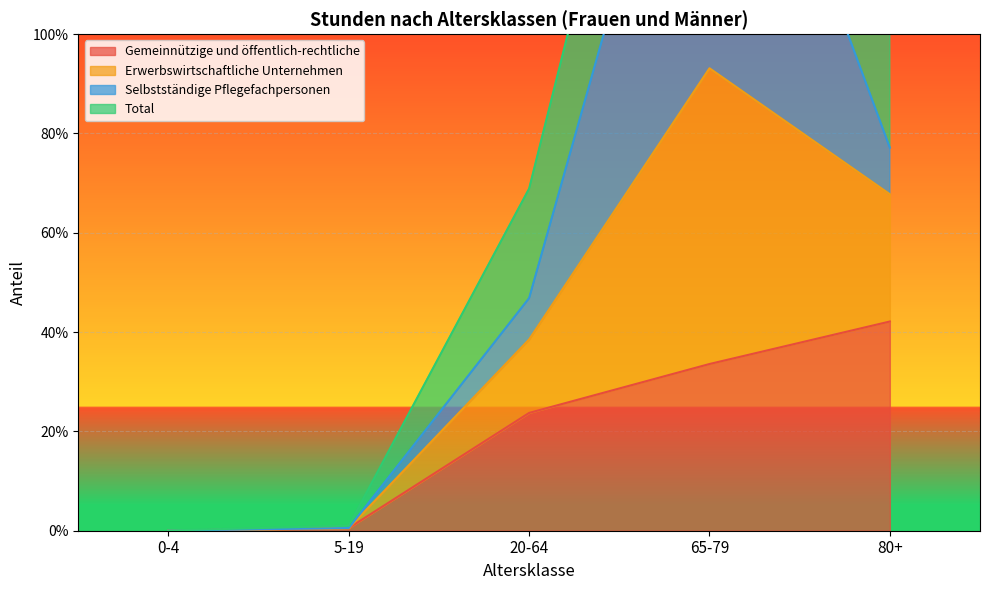

At which category is the sum across all series the highest?

65-79